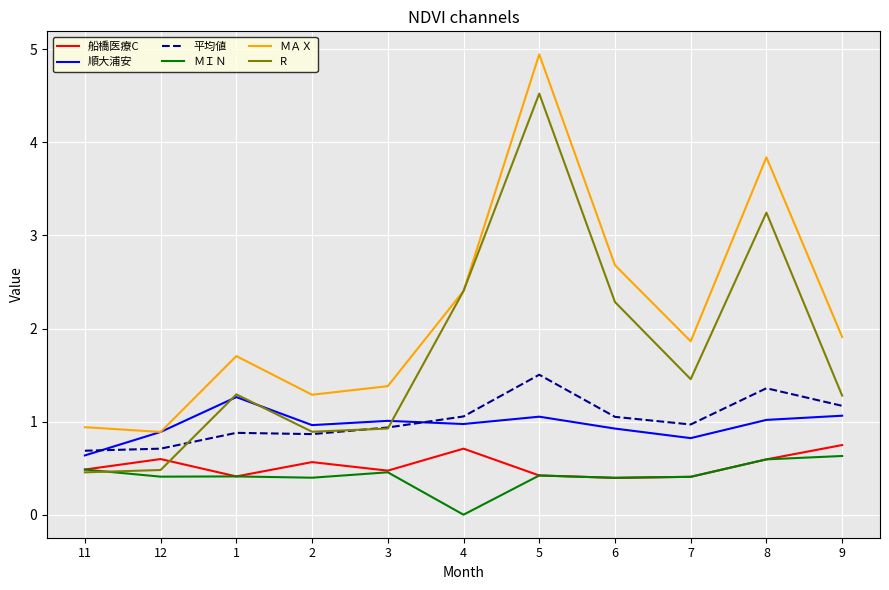

Which series changed the most between 11 and 1?

R